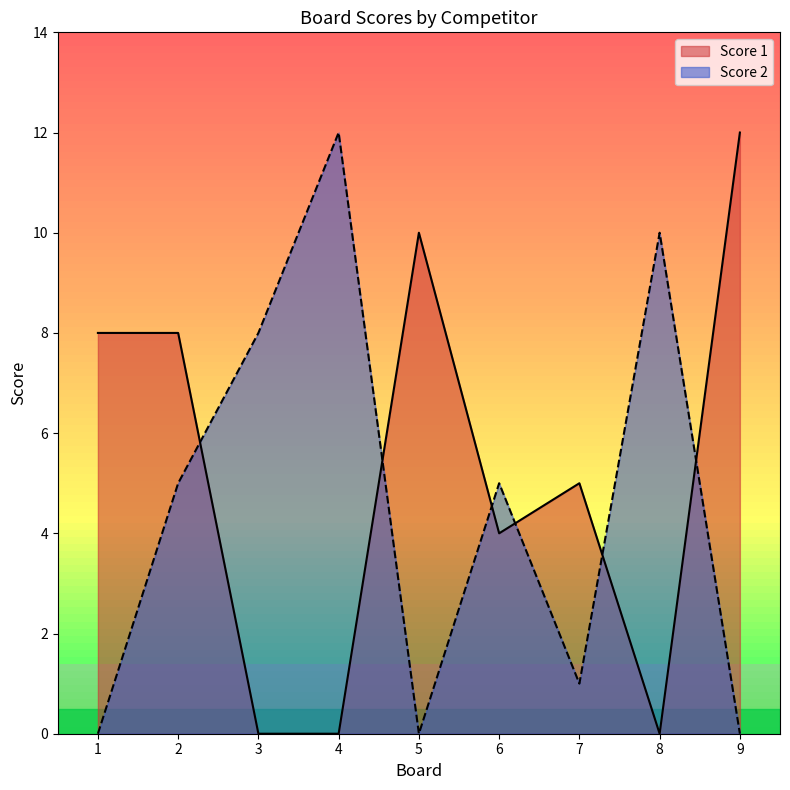

Is it true that Score 1 equals 4 at 2?

False